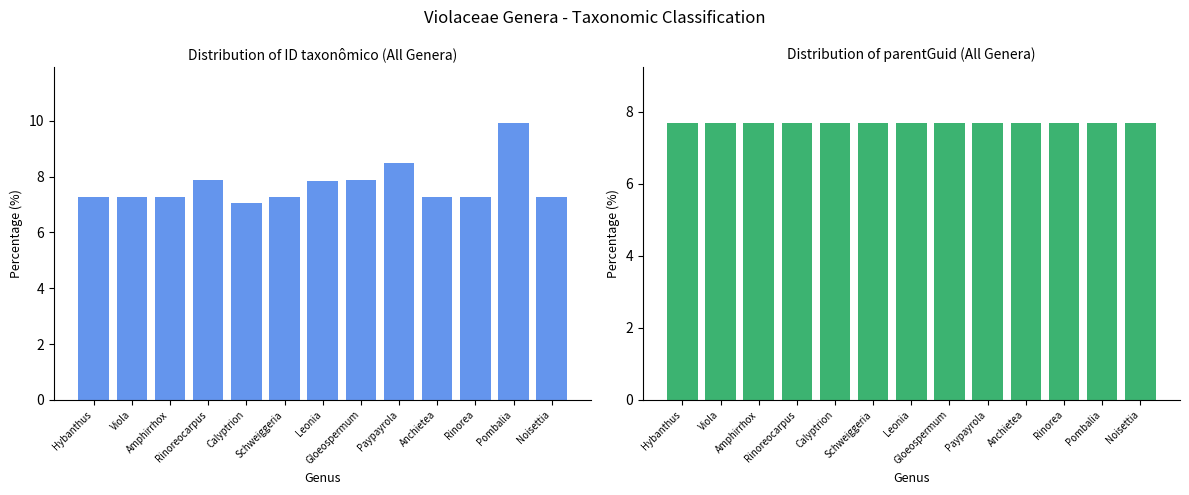

Is the value of parentGuid at Anchietea greater than the value of ID taxonômico at Amphirrhox?

Yes